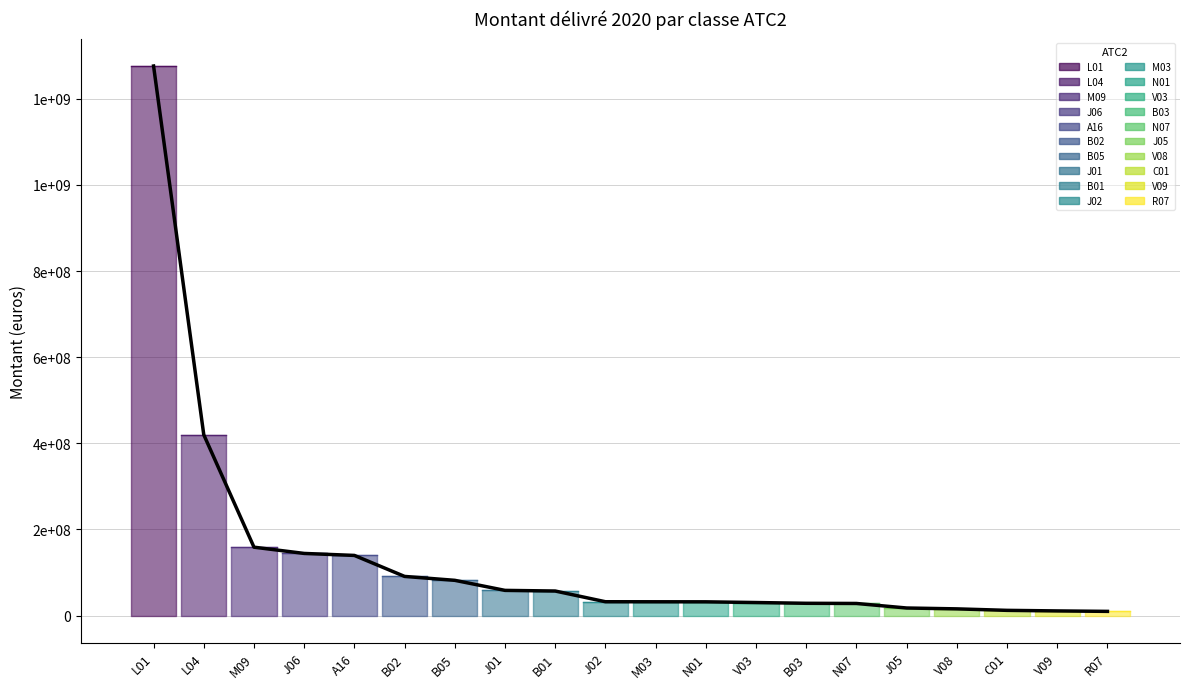

The value at M09 is 158761658.9. True or false?

True